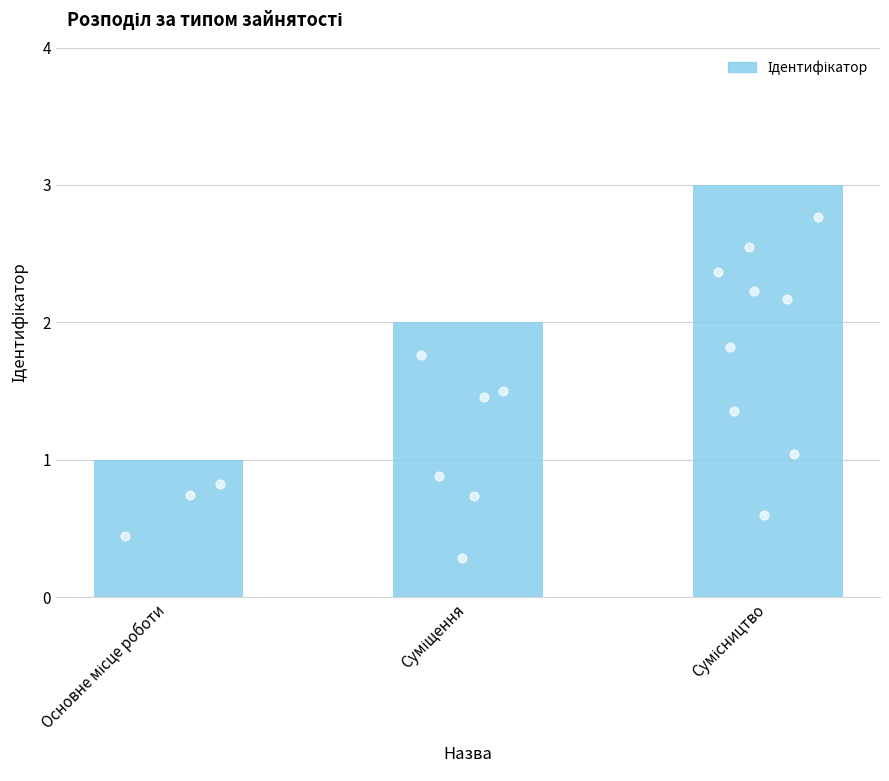

What is the change in value from Основне місце роботи to Суміщення?

+1